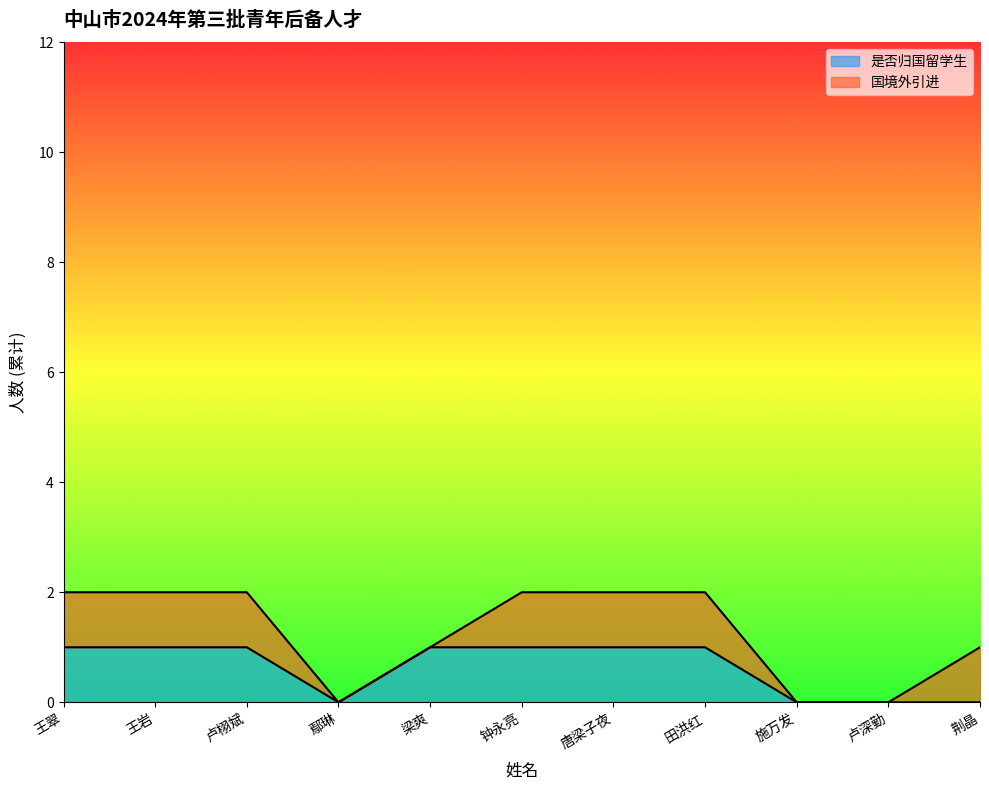

What is the label of the 10th point from the right?

王岩